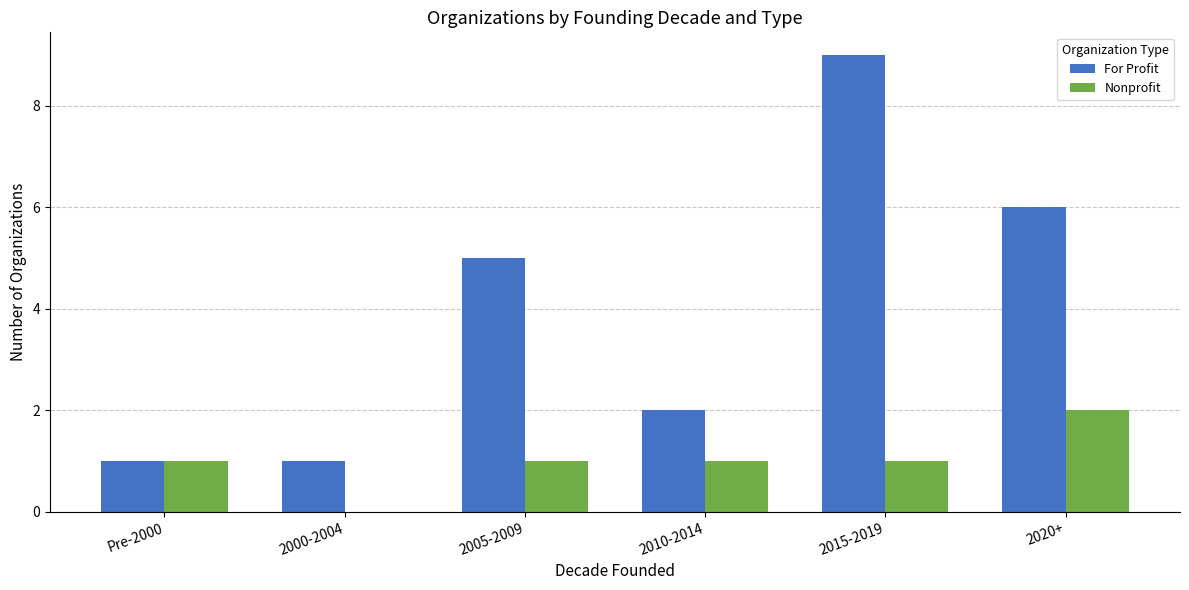

The value of For Profit at 2015-2019 is 9. True or false?

True